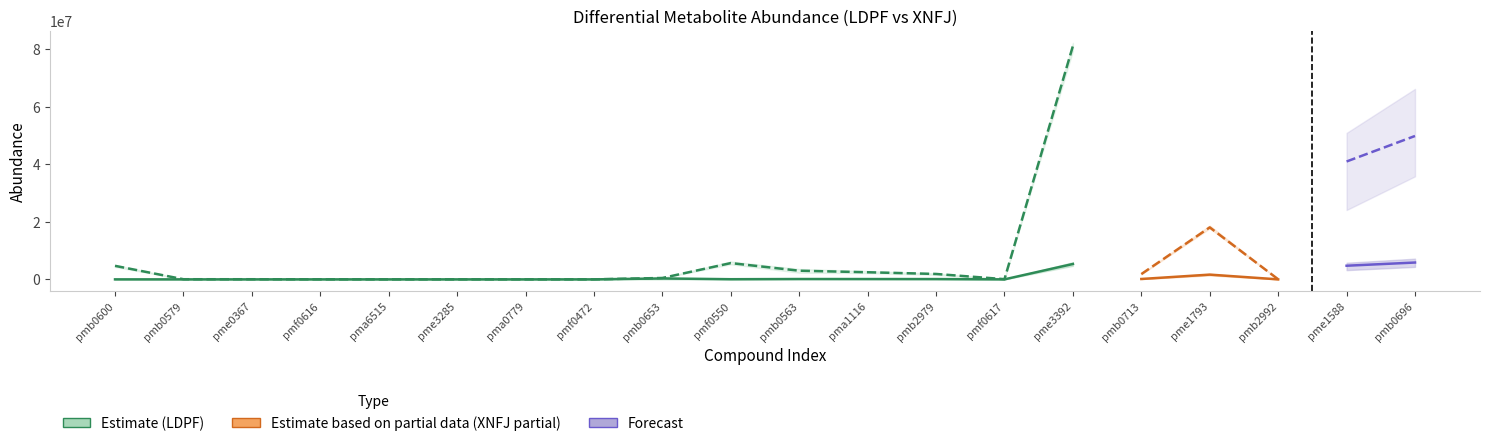

What is the label of the 16th point from the right?

pma6515